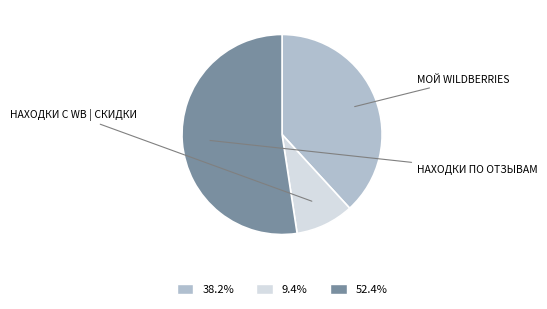

Does any single category account for the majority?

Yes